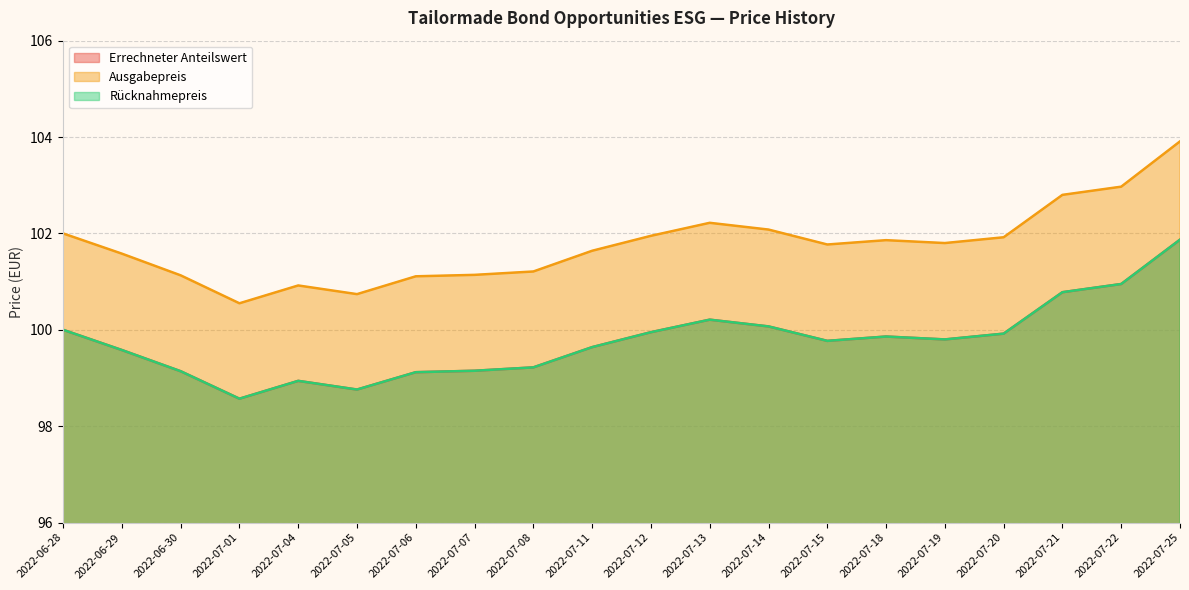

True or false: Rücknahmepreis has more than 2 points higher than both neighbors.

True